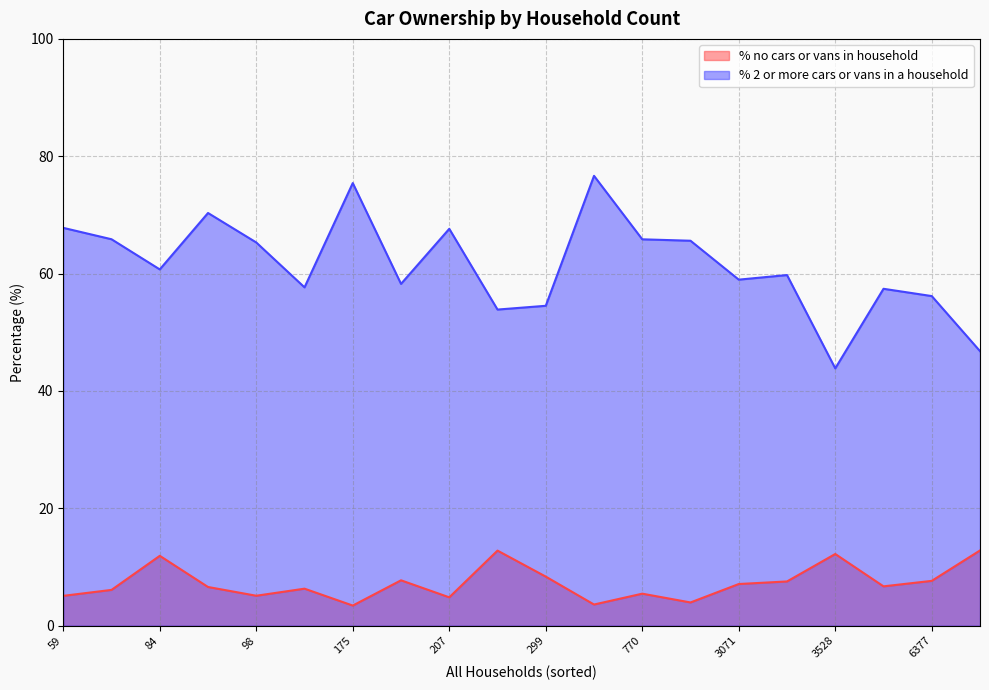

What is the lowest value of the % no cars or vans in household series?

3.4